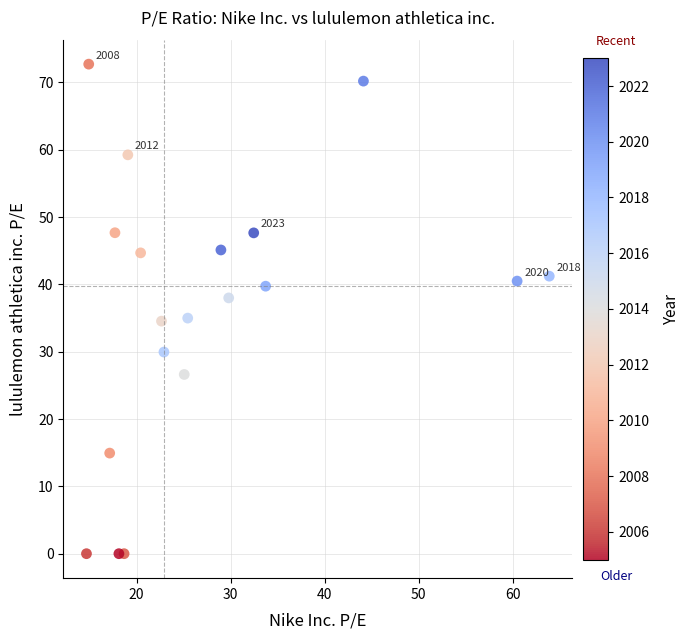

What is the range of X values (max minus min)?

49.2